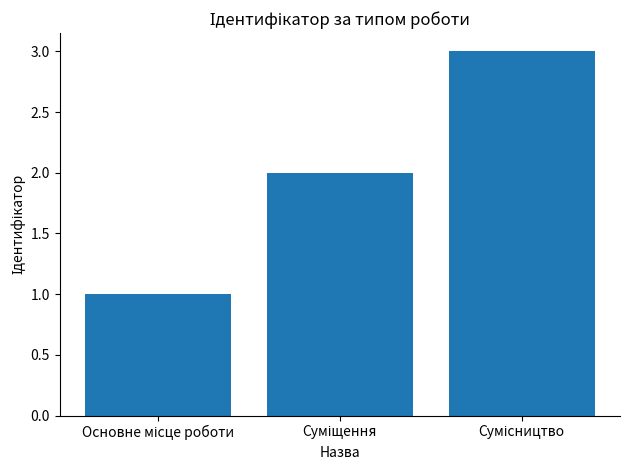

What is the maximum value shown in the chart?

3